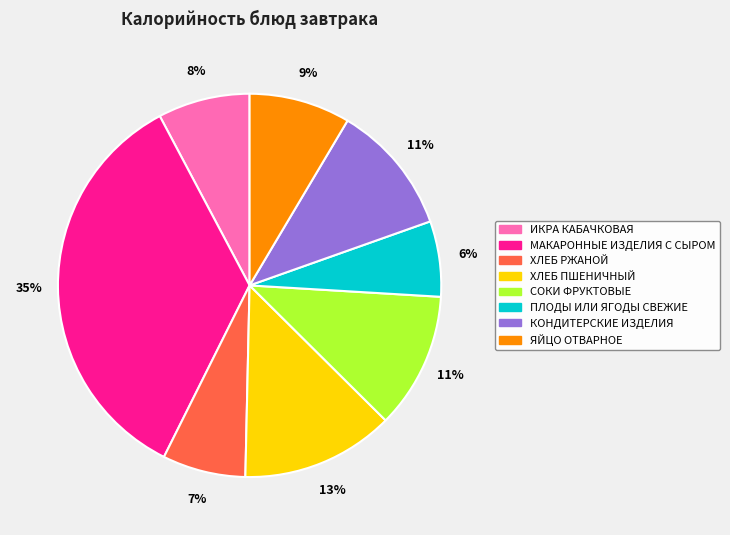

To the nearest percent, what percentage of the pie is МАКАРОННЫЕ ИЗДЕЛИЯ С СЫРОМ?

35%